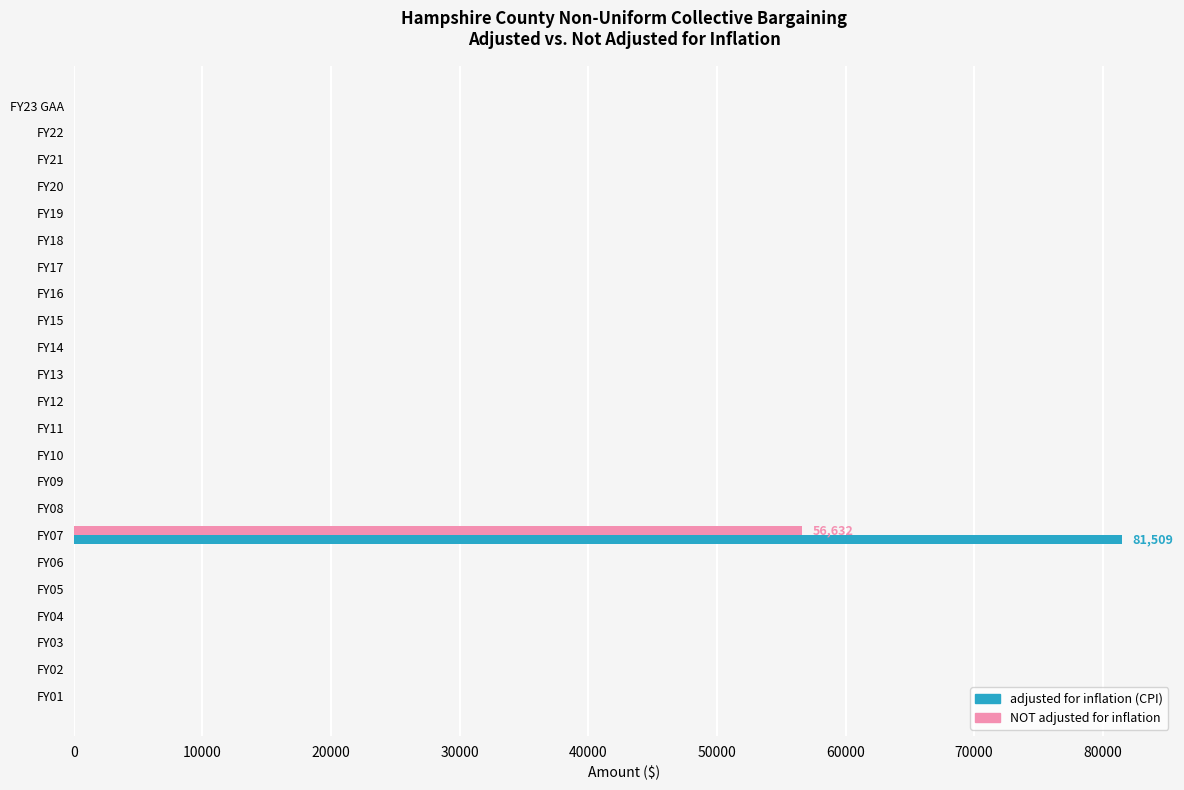

Which category has the highest value in the adjusted for inflation (CPI) series?

FY07